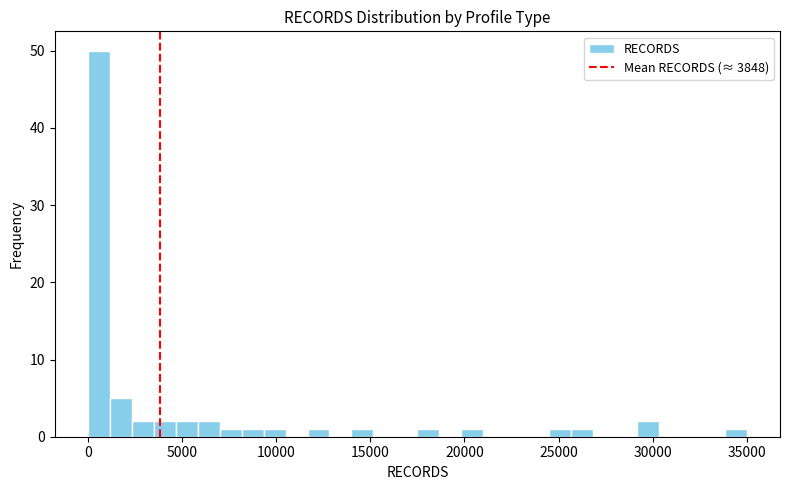

Around what value on the x-axis is the tallest bar? Give the approximate position of its centre, as read against the axis.

500